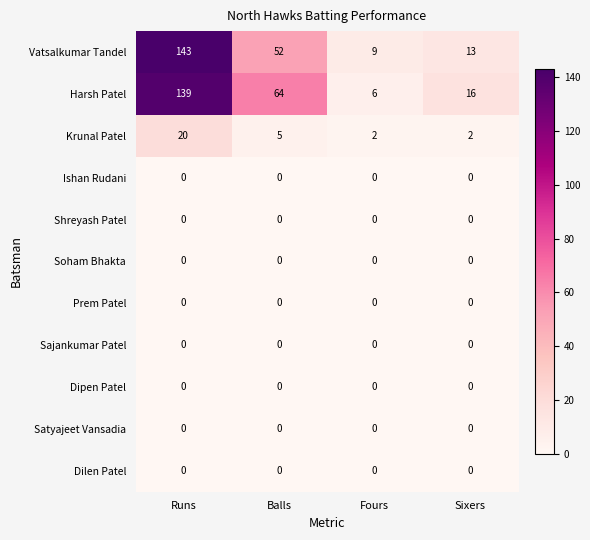

At which category is the sum across all series the highest?

Runs